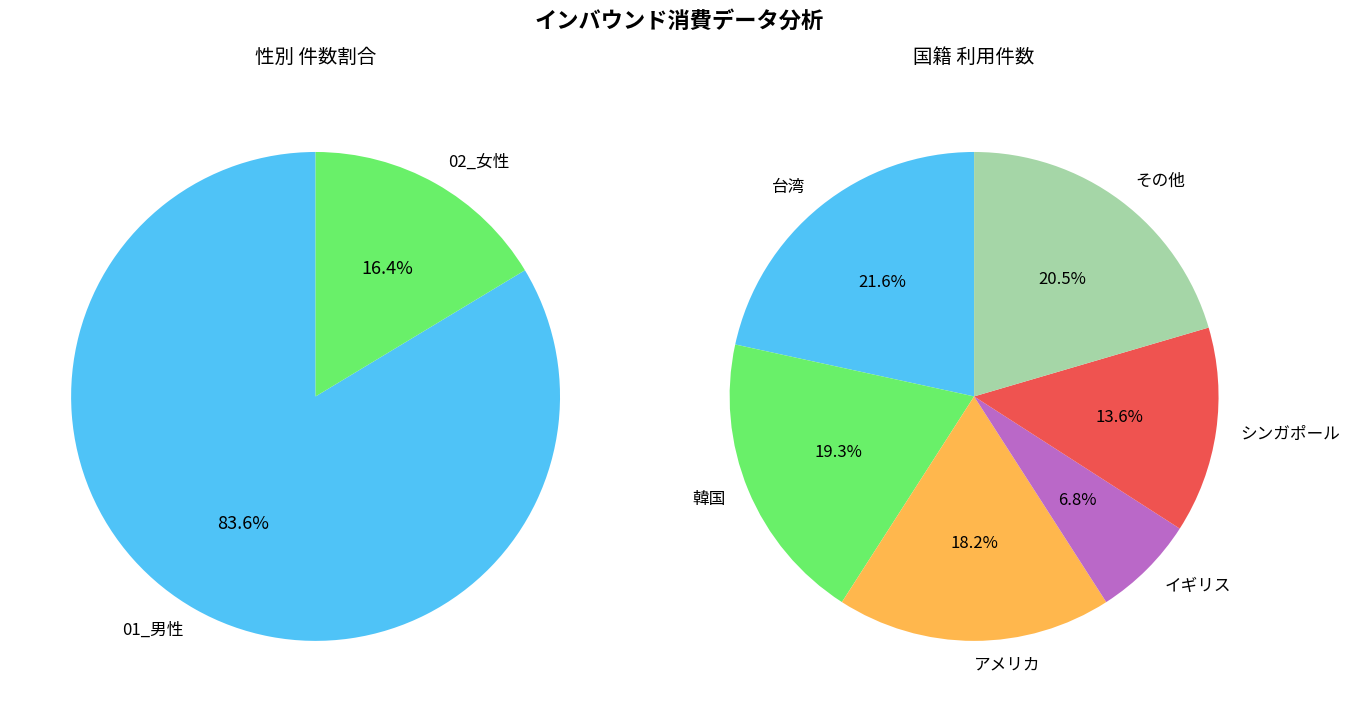

The 01_男性 slice represents 84% of the pie. True or false?

True